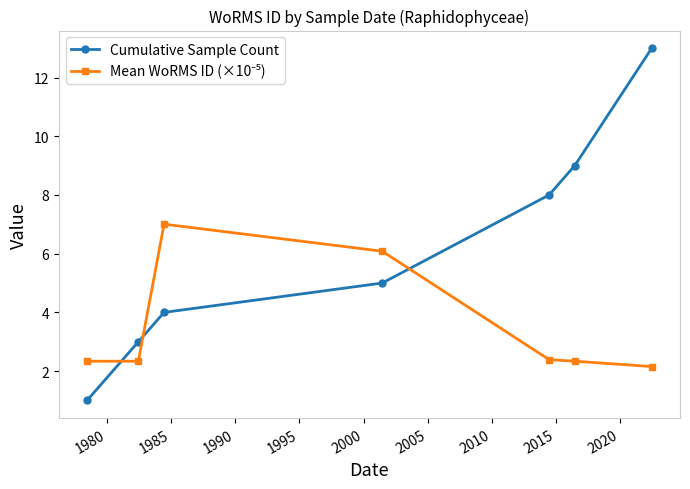

What is the sum of all Cumulative Sample Count values?

43.0